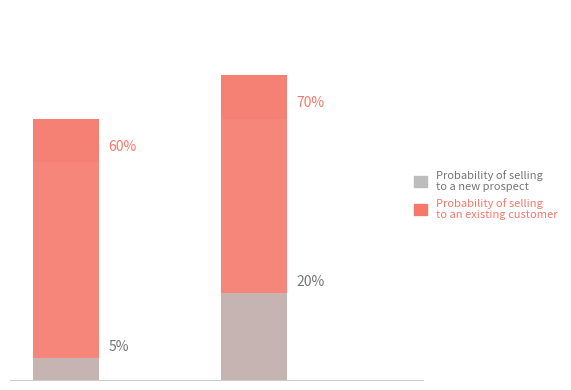

What is the difference between the Probability of selling
to an existing customer values at 1 and 0?

10